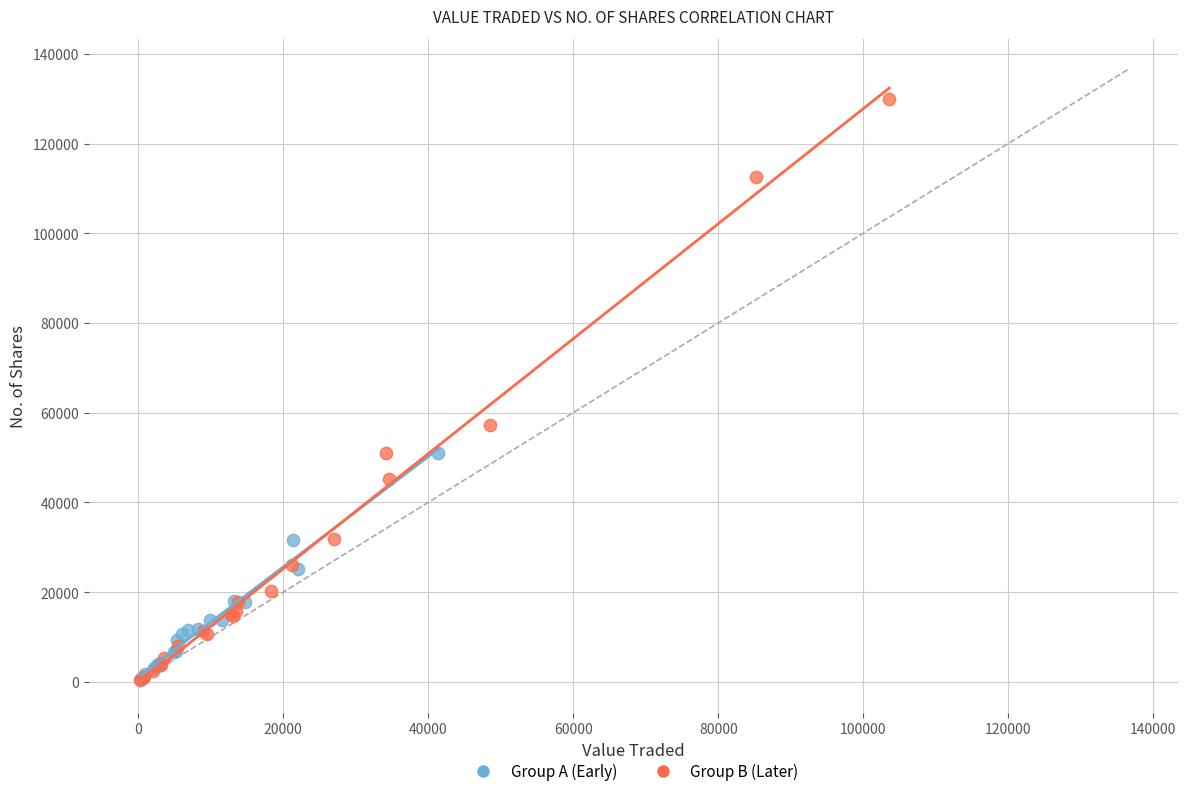

Which series contains the highest Y value?

Group B (Later)